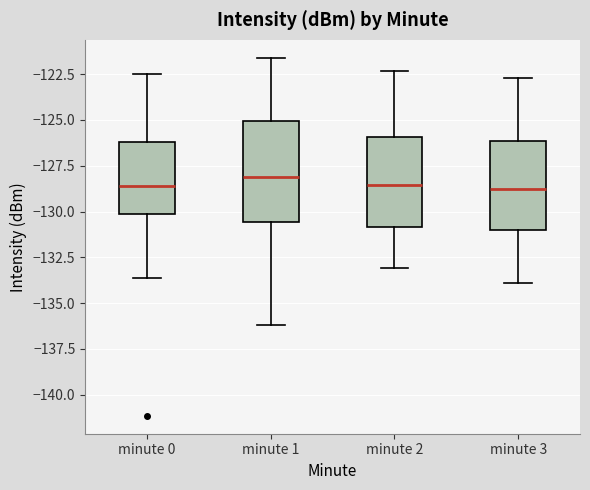

Where is the upper edge of the box for minute 2 on the y-axis? The values are not printed on the chart, so give them approximately, as read against the axis.

-126.0